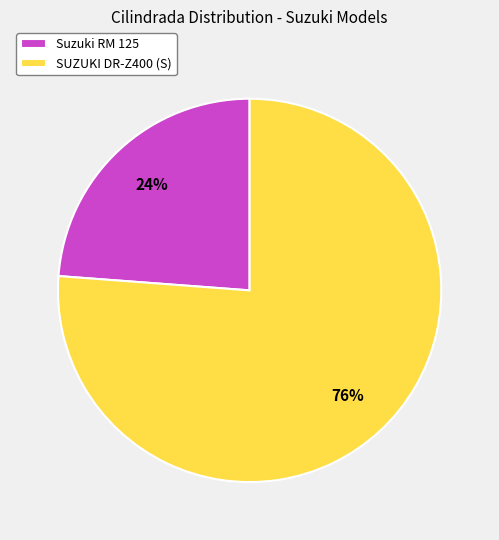

Do SUZUKI DR-Z400 (S) and Suzuki RM 125 together represent more than half of the pie?

Yes